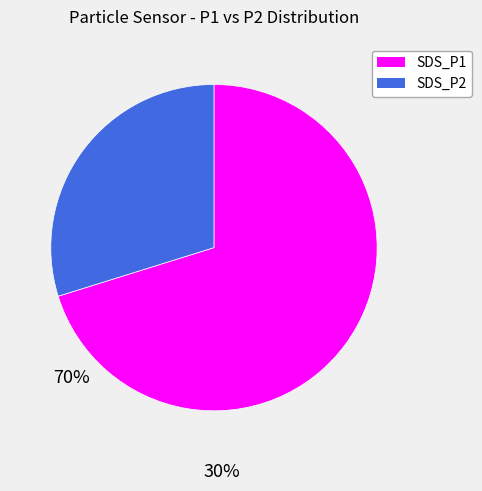

Combined, do SDS_P2 and SDS_P1 account for over 50%?

Yes